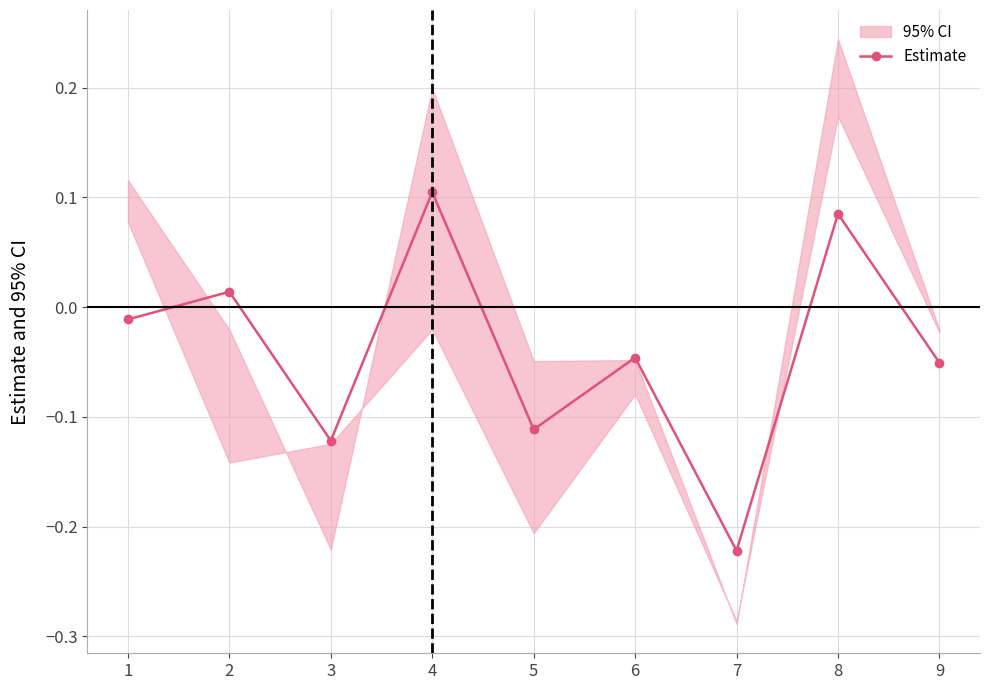

At which label does Estimate reach its peak?

4